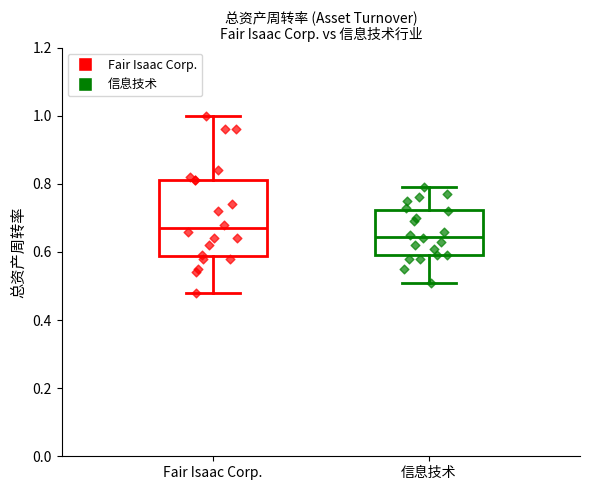

Which box has the lowest median line?

信息技术